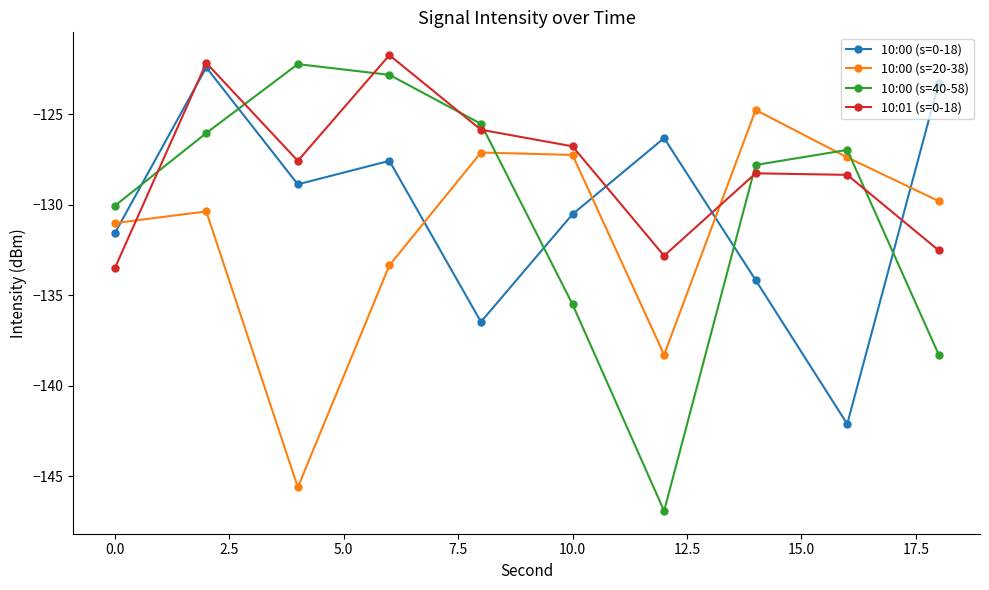

True or false: 10:01 (s=0-18) and 10:00 (s=0-18) intersect in this chart.

True